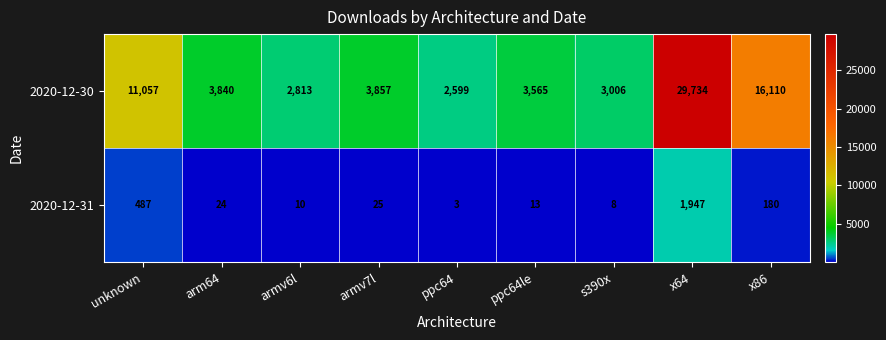

Count the number of categories in the chart.

9